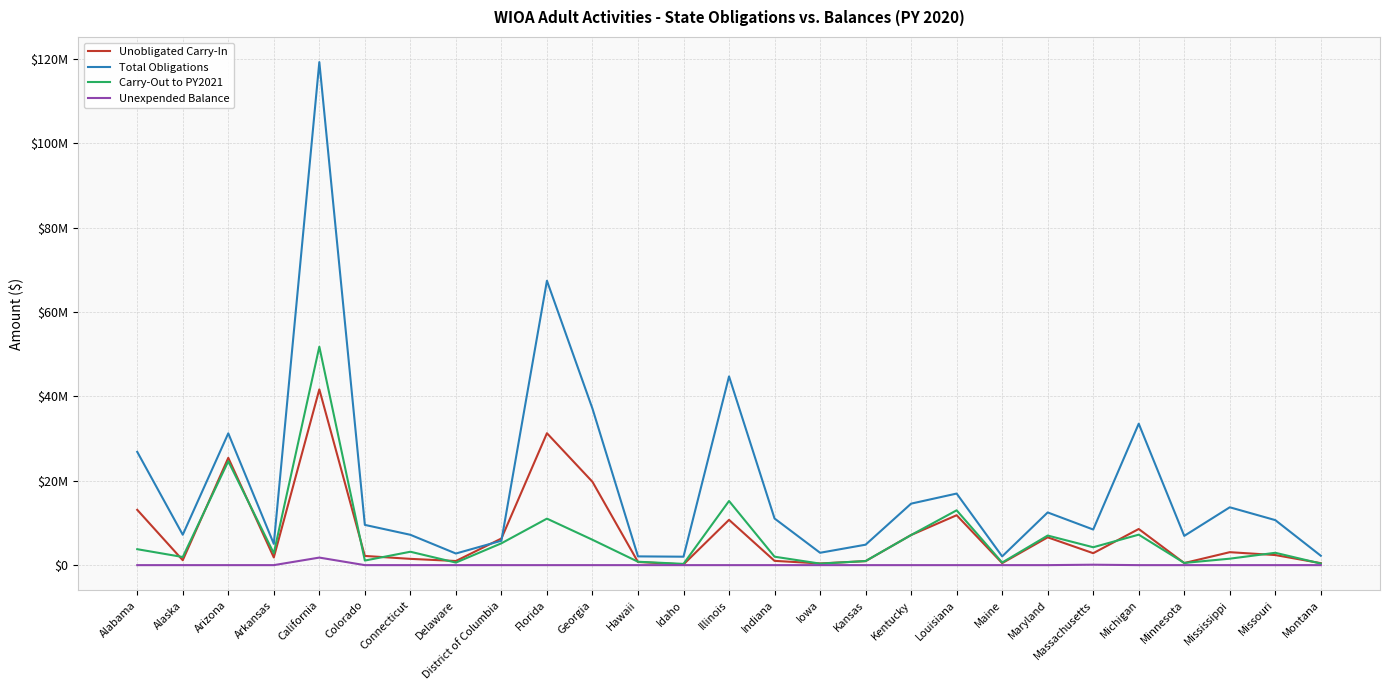

Is it true that Carry-Out to PY2021 equals 15209887 at Illinois?

True